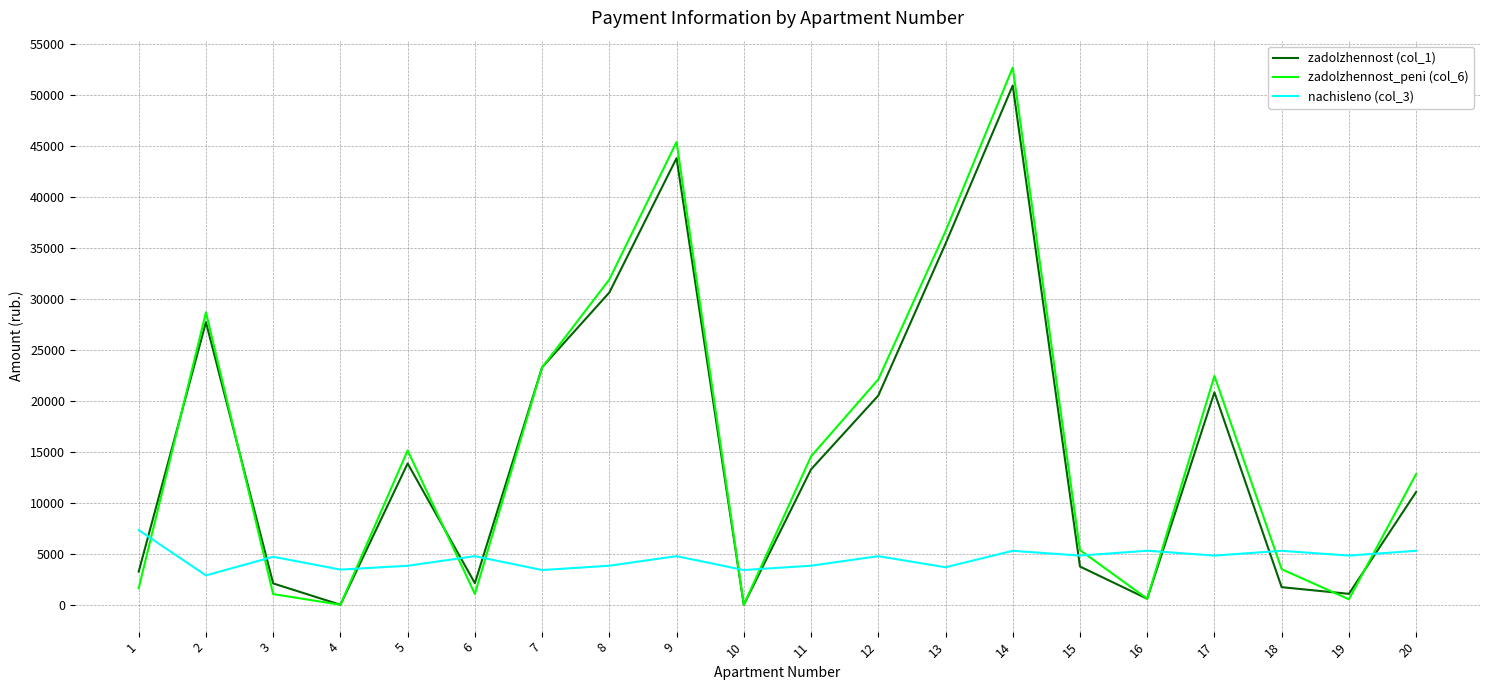

What is the total value across all series at 17?

48109.9